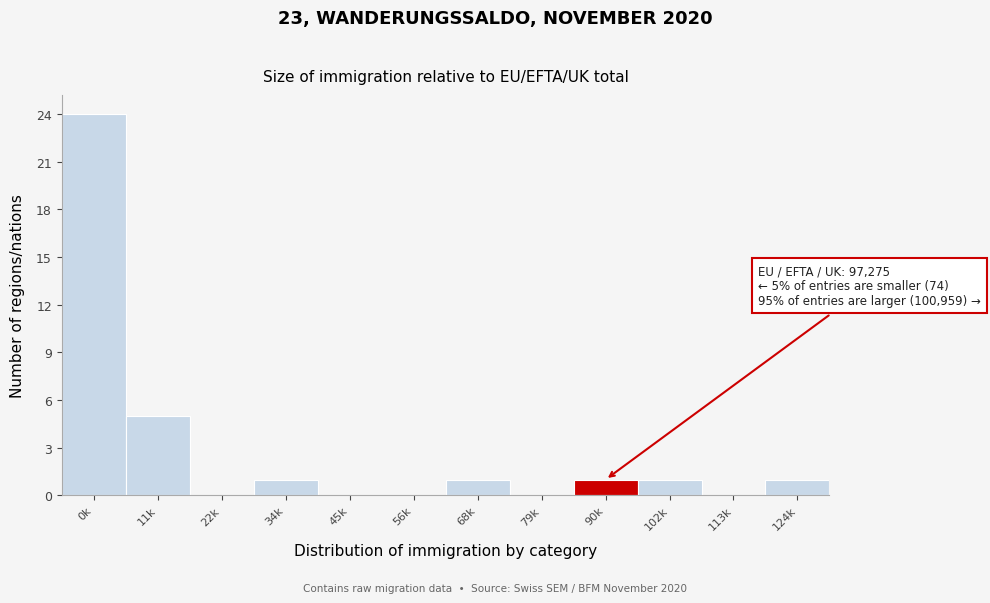

Reading left to right, list all the values displayed in this chart.

0k=24	11k=5	22k=0	34k=1	45k=0	56k=0	68k=1	79k=0	90k=1	102k=1	113k=0	124k=1